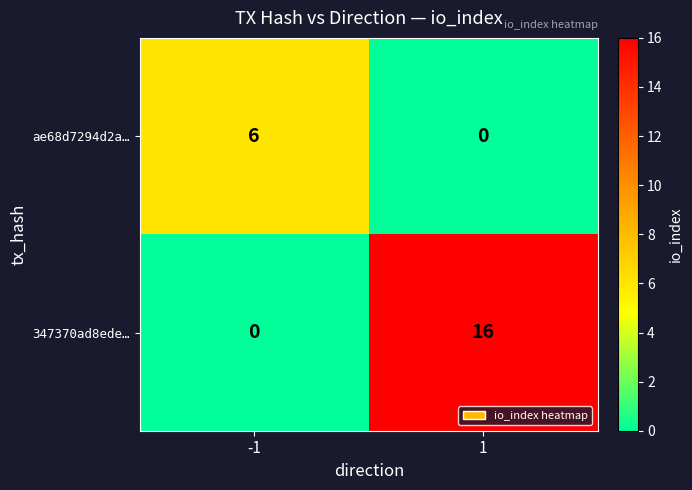

At 1, list the series in order from smallest to largest.

ae68d7294d2a…, 347370ad8ede…